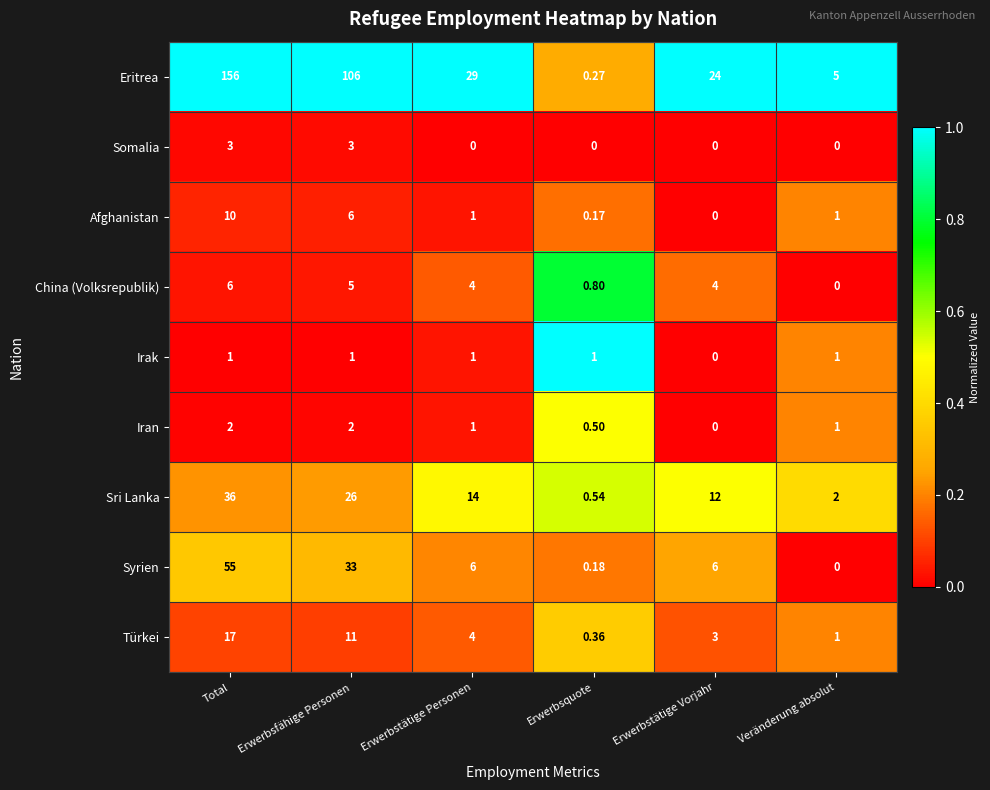

Count the number of data series in this chart.

9